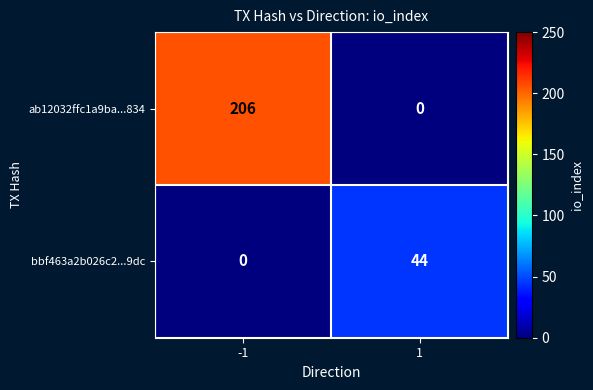

Reading left to right, transcribe all the data shown in this chart.

ab12032ffc1a9ba...834: -1=206	1=0
bbf463a2b026c2...9dc: -1=0	1=44